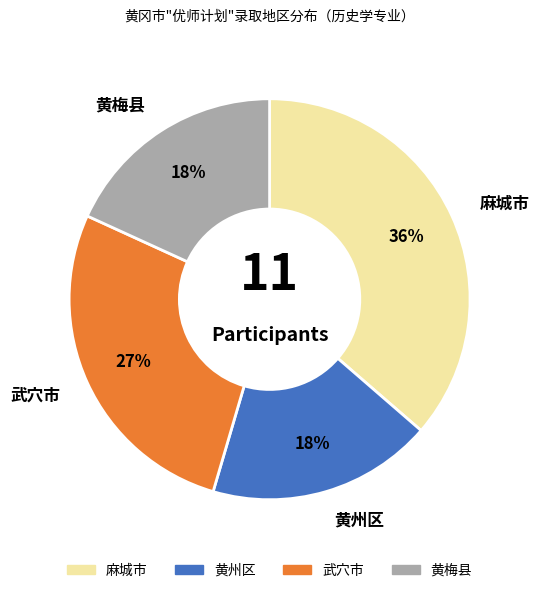

Is it true that 武穴市 is 21% of the pie?

False